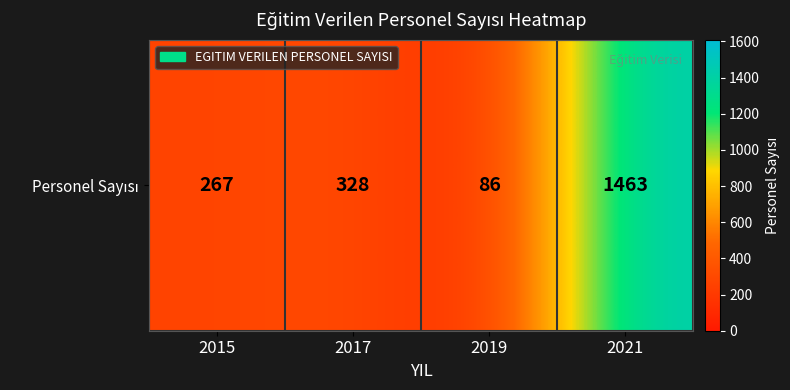

Which label corresponds to the smallest value in the chart?

2019